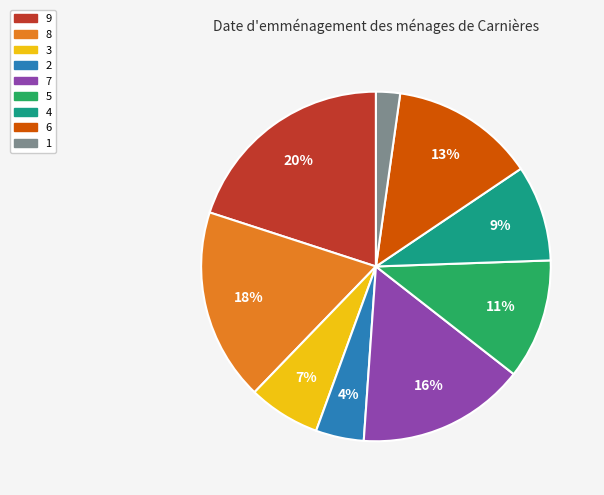

Count the number of slices in the pie.

9